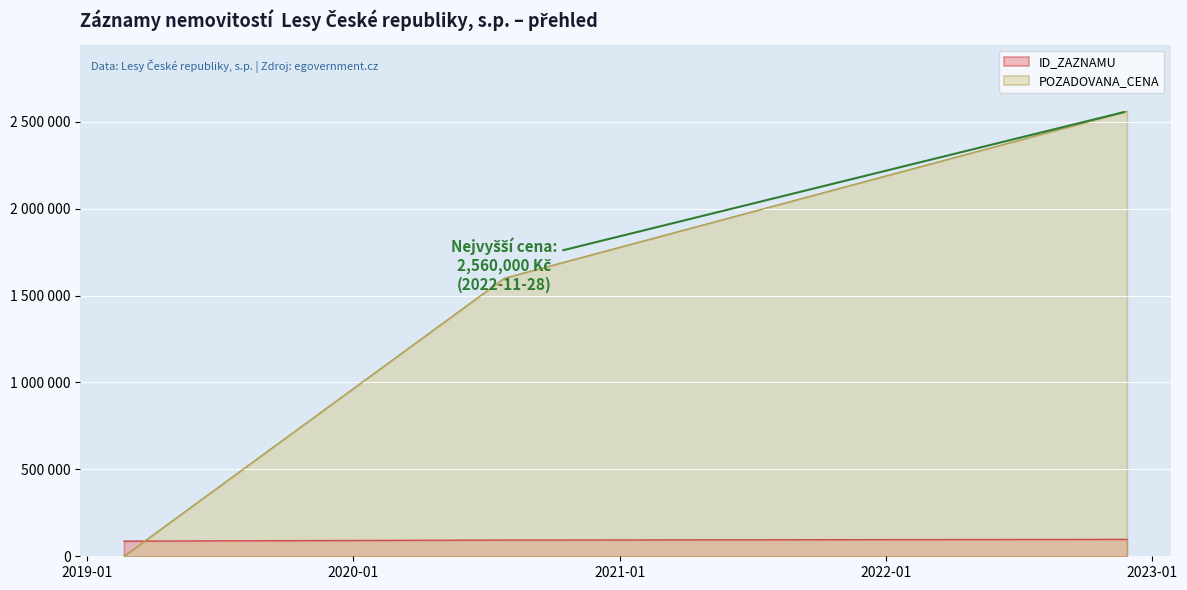

How many distinct data groups are displayed?

2